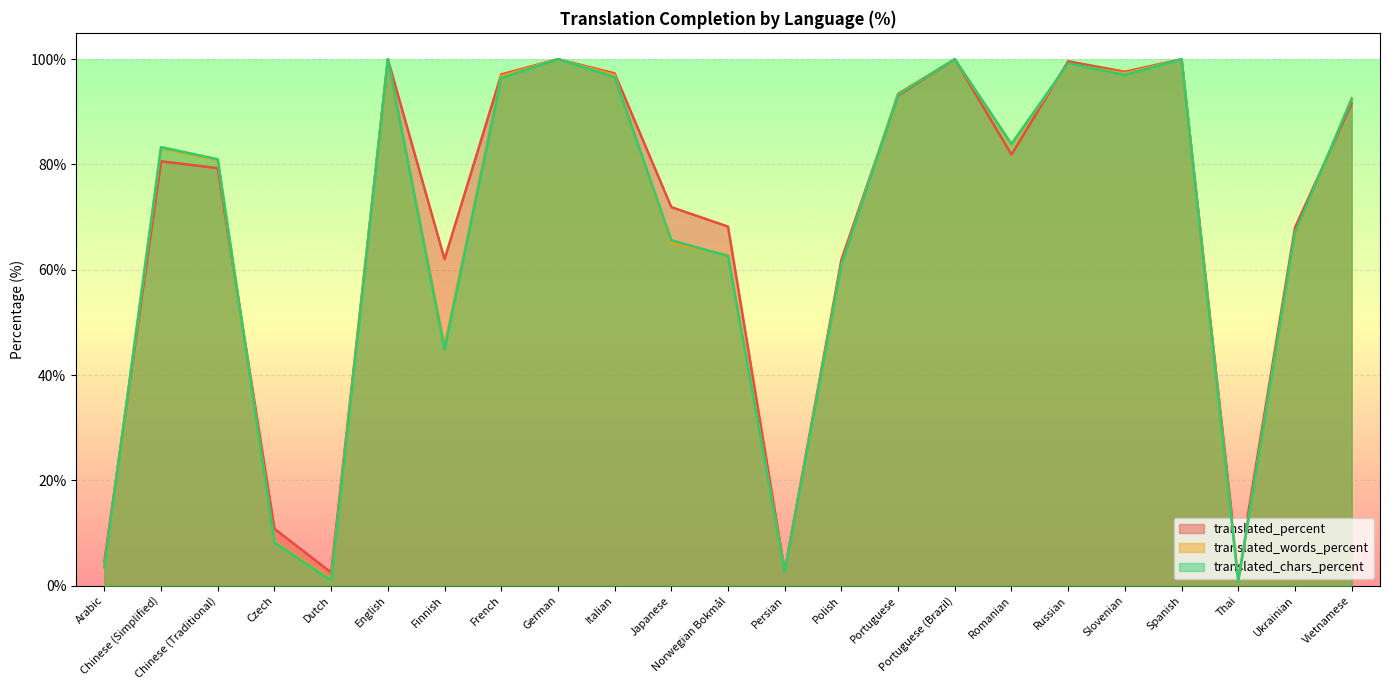

Which series ends up on top after the final intersection of translated_percent and translated_words_percent?

translated_words_percent